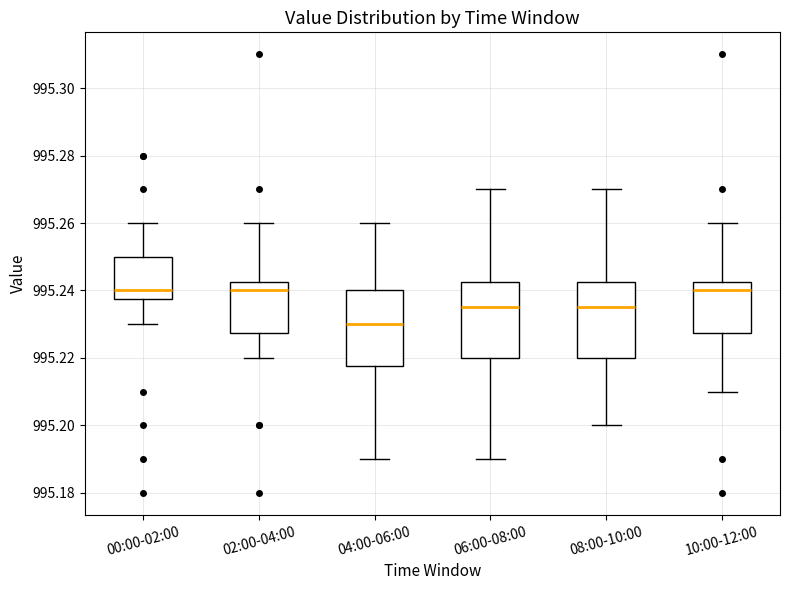

Reading left to right, read every box against the y-axis: the position of its median line, the range the box covers, and the ends of its whiskers. The values are not printed on the chart, so give them approximately, as read against the axis.

00:00-02:00: median 995.240, box 995.238 to 995.250, whiskers 995.230 to 995.260
02:00-04:00: median 995.240, box 995.228 to 995.242, whiskers 995.220 to 995.260
04:00-06:00: median 995.230, box 995.218 to 995.240, whiskers 995.190 to 995.260
06:00-08:00: median 995.236, box 995.220 to 995.242, whiskers 995.190 to 995.270
08:00-10:00: median 995.236, box 995.220 to 995.242, whiskers 995.200 to 995.270
10:00-12:00: median 995.240, box 995.228 to 995.242, whiskers 995.210 to 995.260